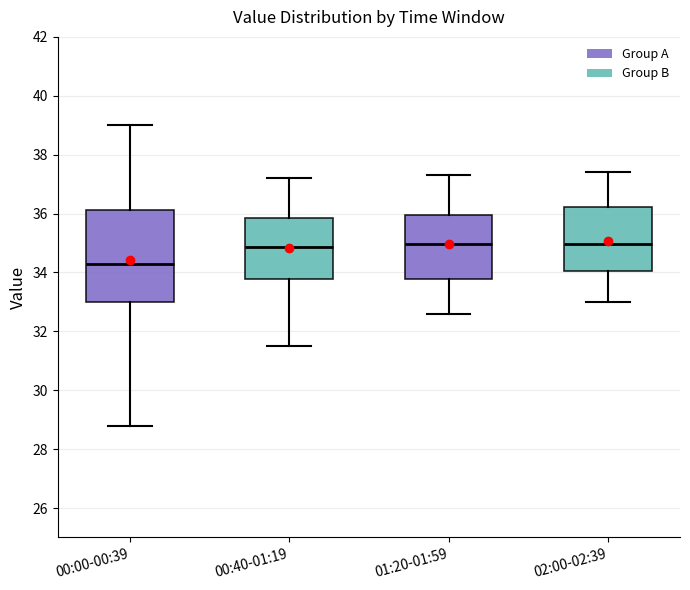

Which box is the tallest, from its lower edge to its upper edge?

00:00-00:39